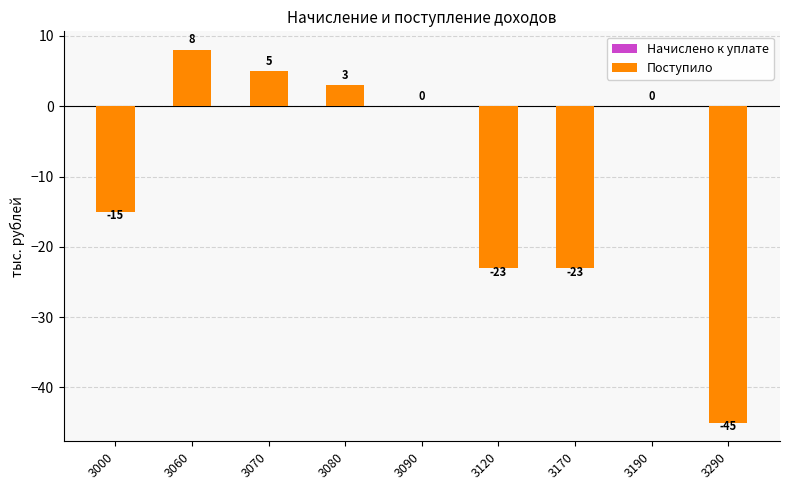

What is the greatest value displayed?

8